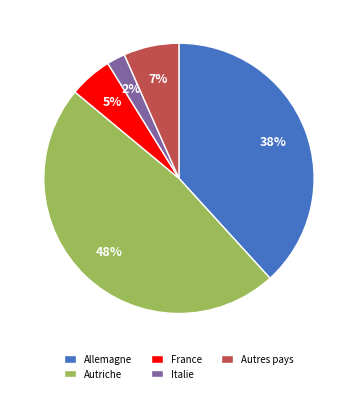

Is there any slice that represents more than half of the pie?

No